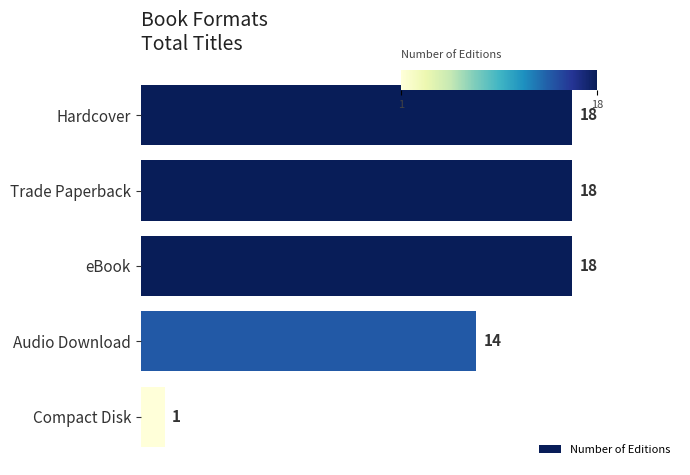

Between eBook and Compact Disk, which is larger?

eBook